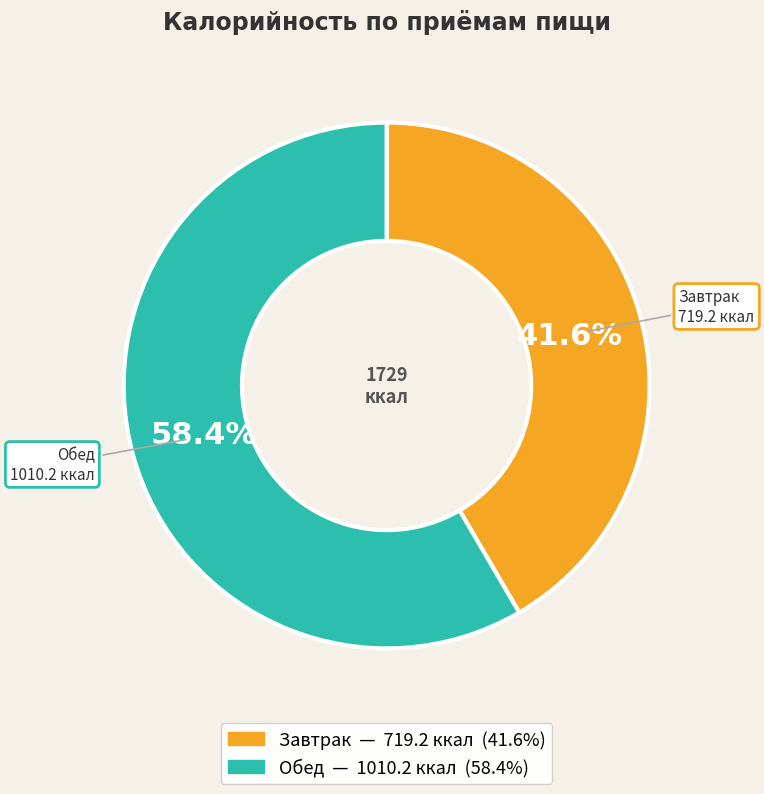

To the nearest percent, what is the average slice percentage?

50%